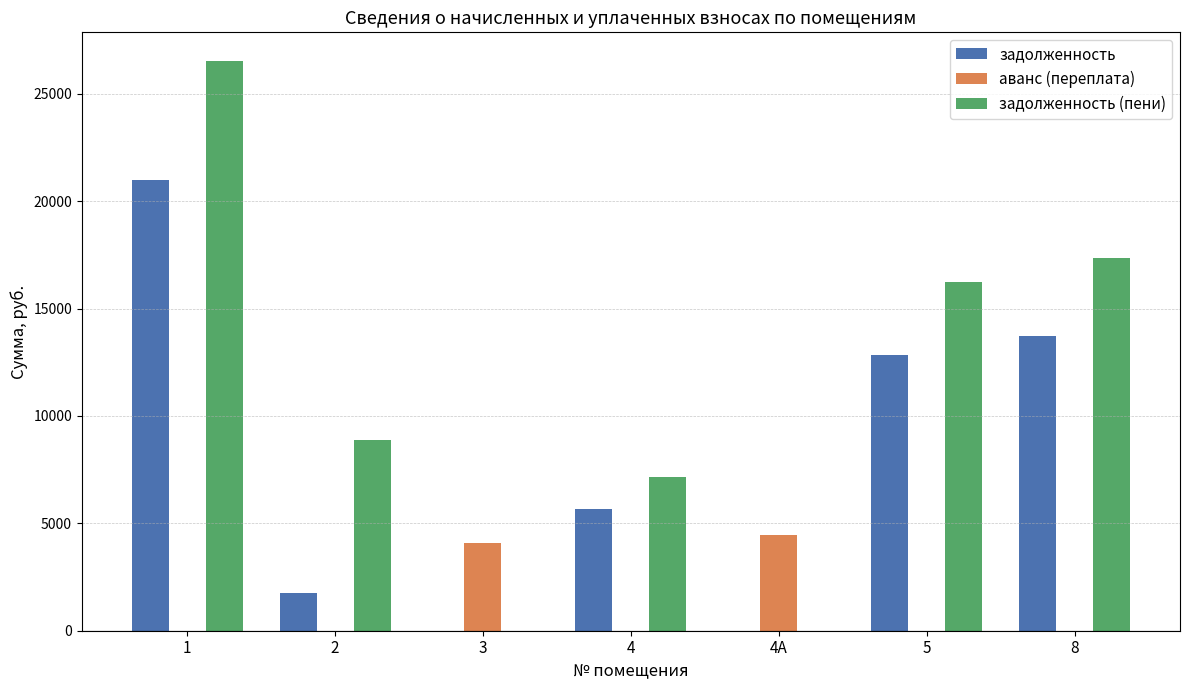

Count the number of data series in this chart.

3